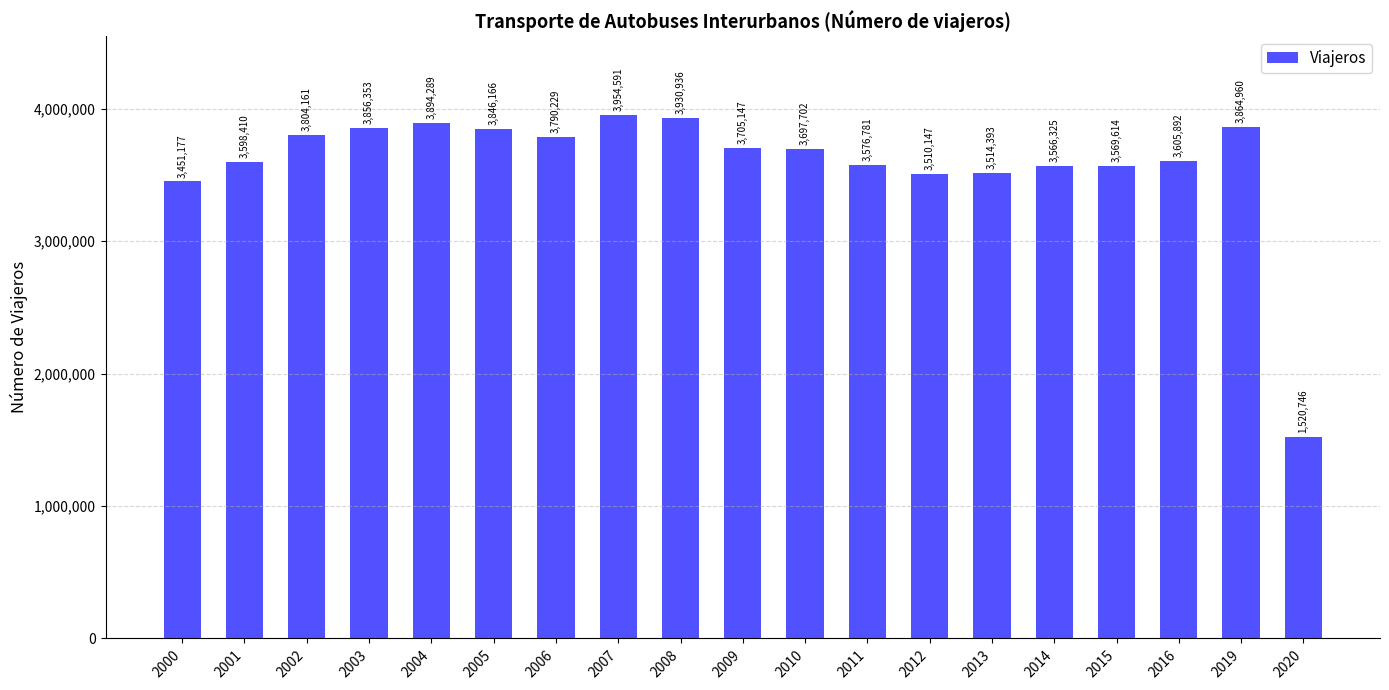

Rank the categories by value from highest to lowest.

2007, 2008, 2004, 2019, 2003, 2005, 2002, 2006, 2009, 2010, 2016, 2001, 2011, 2015, 2014, 2013, 2012, 2000, 2020